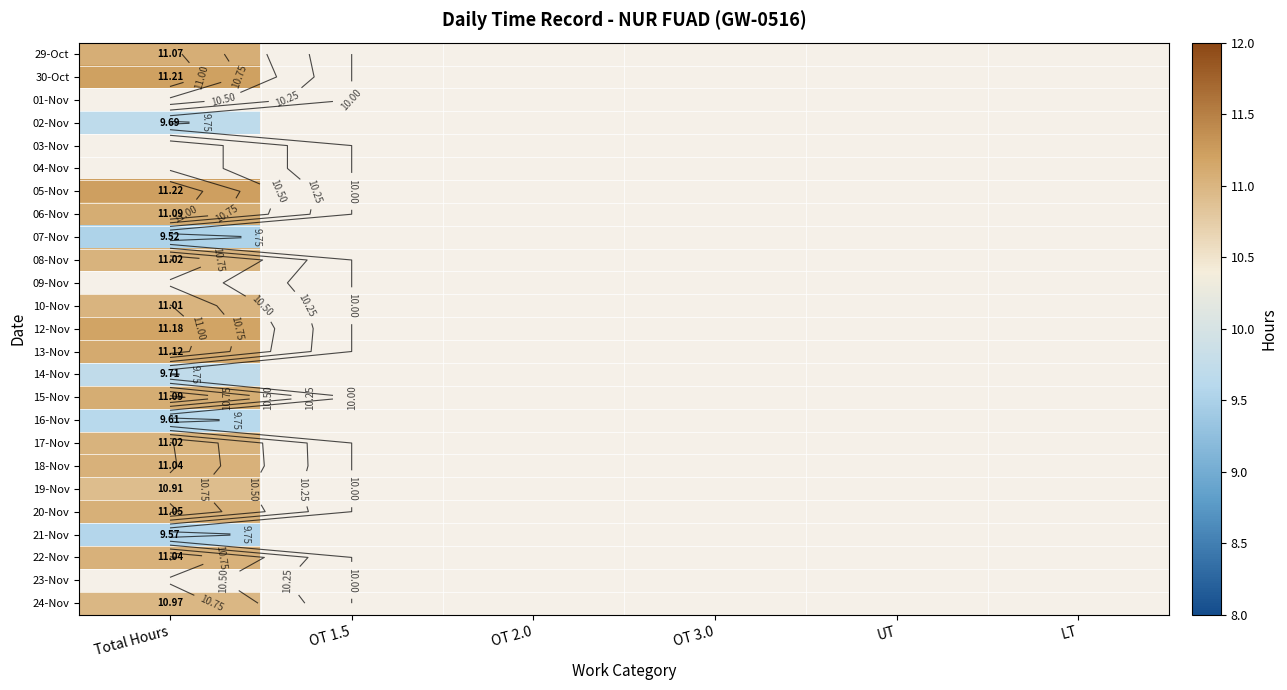

At how many categories does at least one series exceed 11?

1